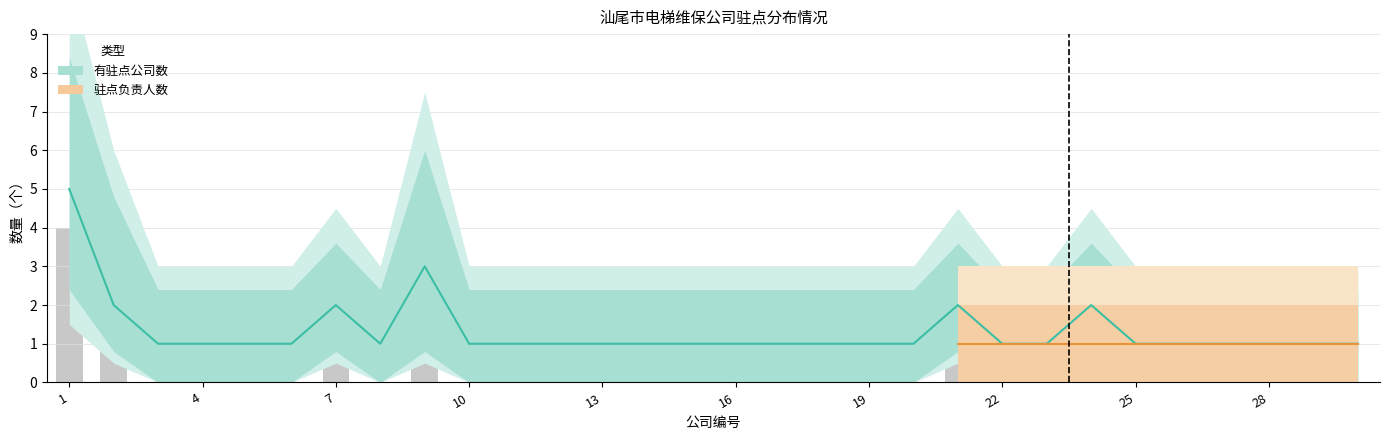

At which label is 有驻点公司数 closest to 3?

9